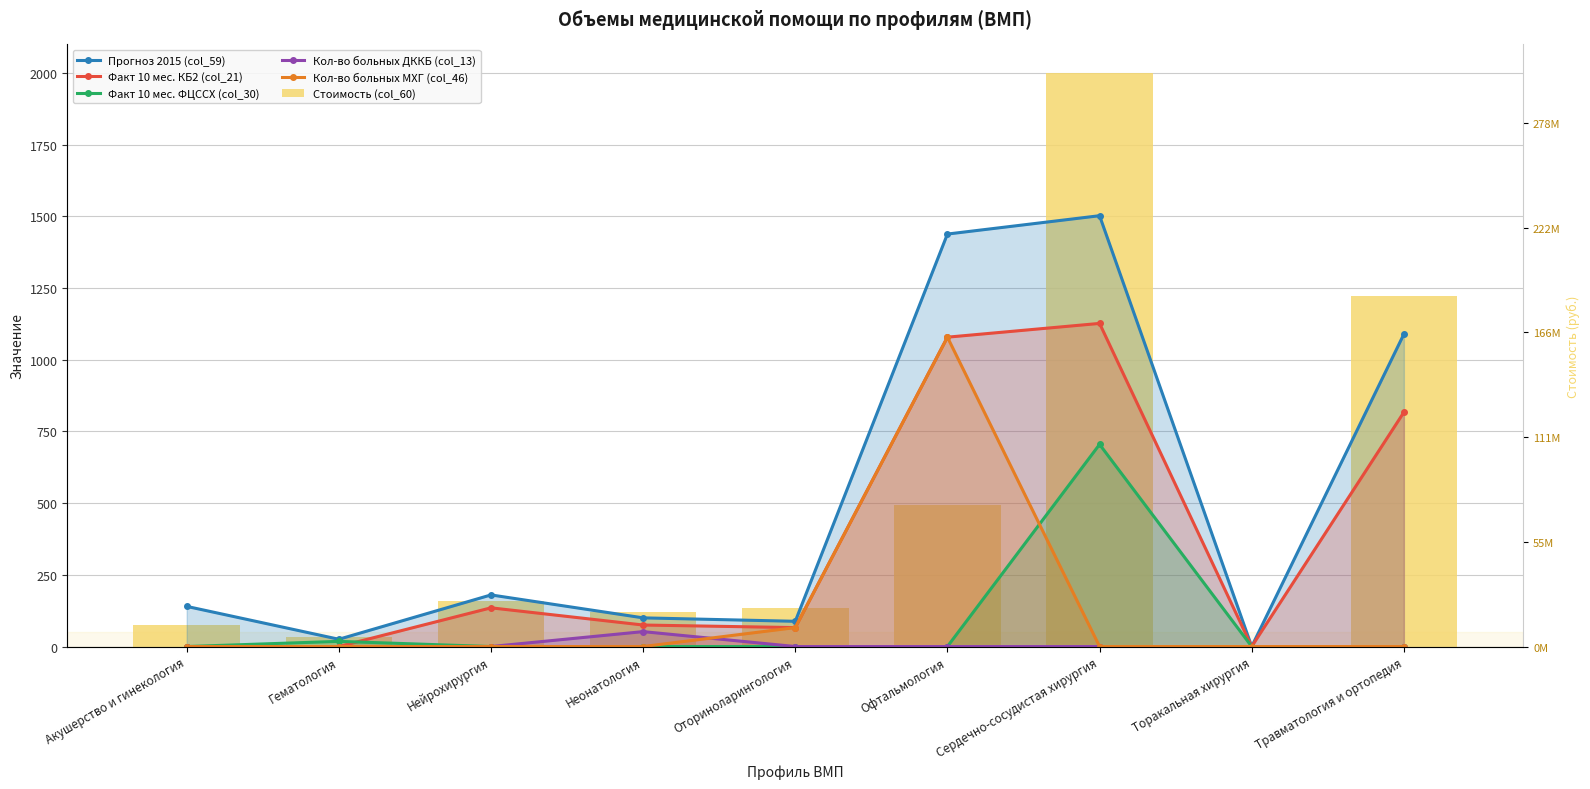

Is the value of Стоимость (col_60) at Сердечно-сосудистая хирургия greater than the value of Кол-во больных МХГ (col_46) at Акушерство и гинекология?

Yes